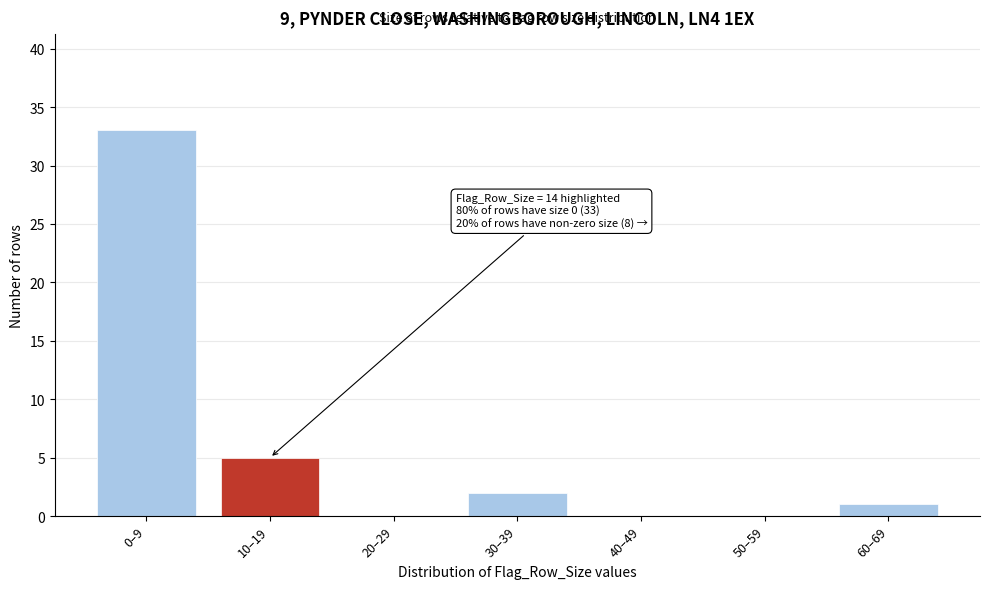

Reading left to right, list all the values displayed in this chart.

0–9=33	10–19=5	20–29=0	30–39=2	40–49=0	50–59=0	60–69=1